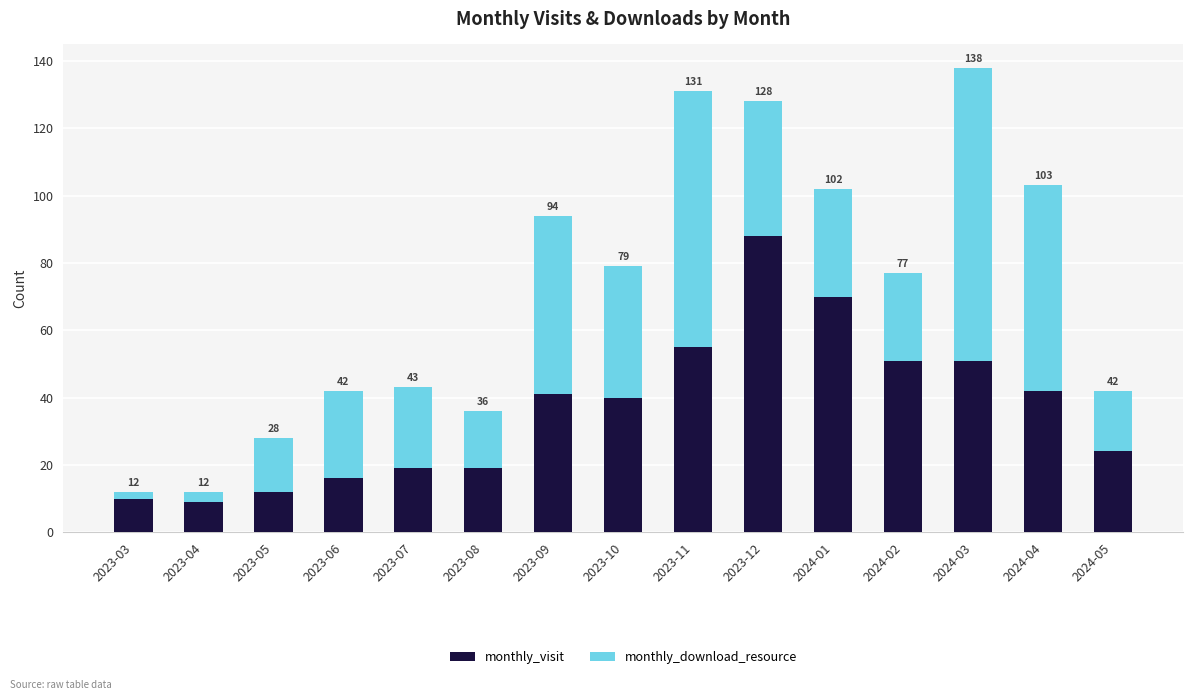

What are all the series names shown in the legend?

monthly_visit, monthly_download_resource